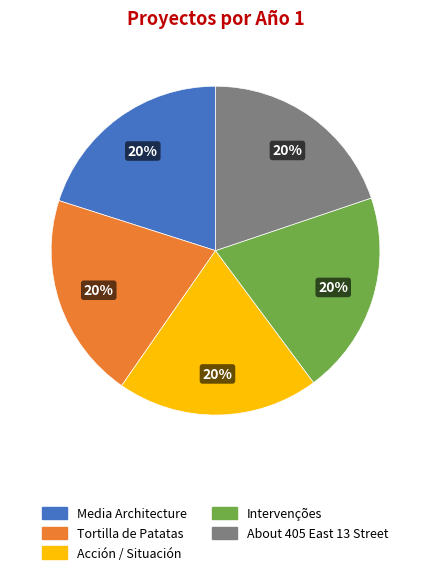

Combined, do Acción / Situación and Intervenções account for over 50%?

No